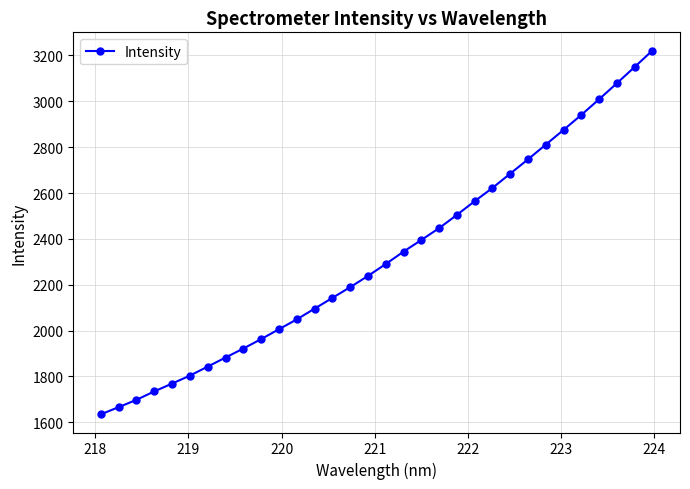

What is the minimum value shown in the chart?

1634.8